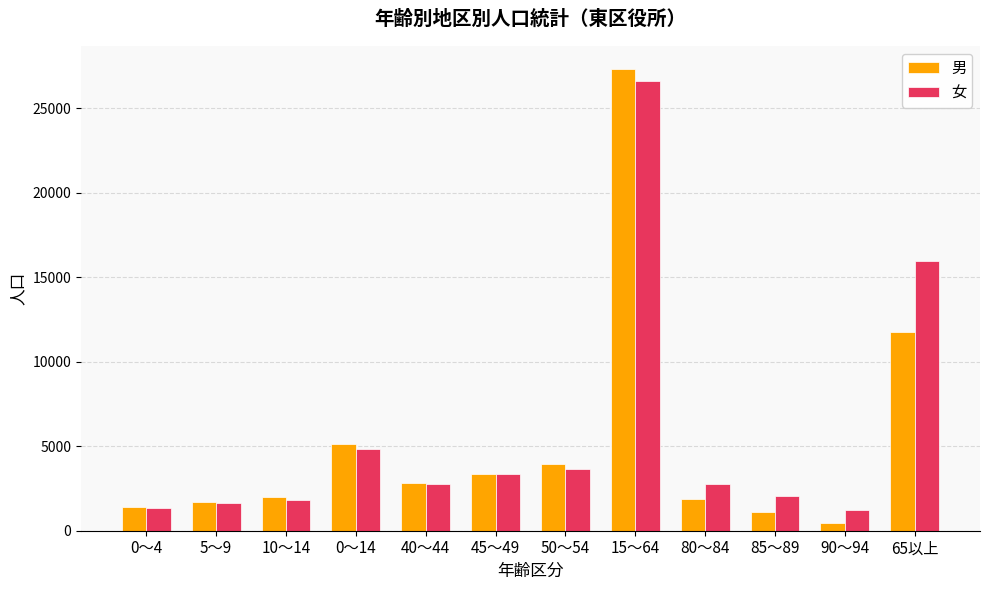

The value of 女 at 65以上 is 15959. True or false?

True